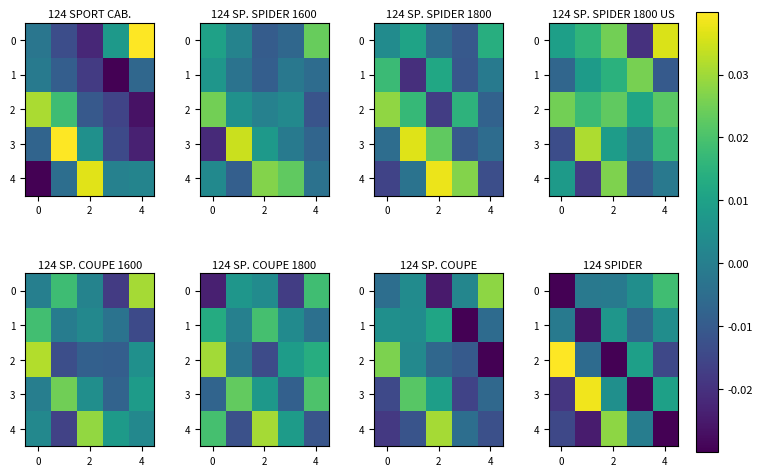

What is the spread (max minus min) of values at 2?

0.1